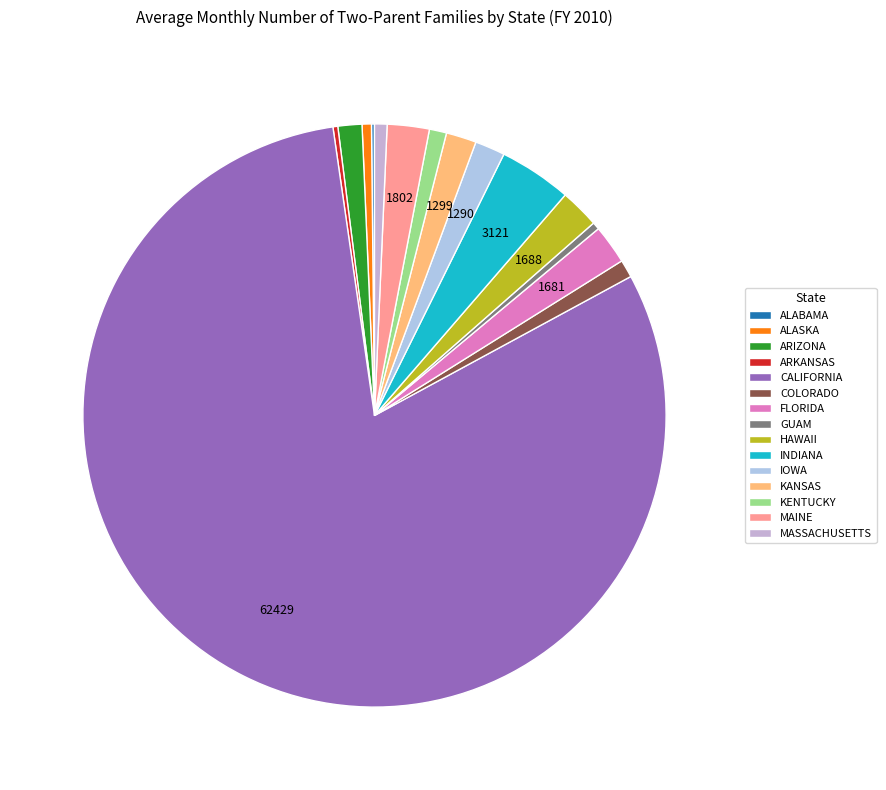

Rank the categories by value from lowest to highest.

ALABAMA, ARKANSAS, GUAM, ALASKA, MASSACHUSETTS, KENTUCKY, COLORADO, ARIZONA, IOWA, KANSAS, FLORIDA, HAWAII, MAINE, INDIANA, CALIFORNIA